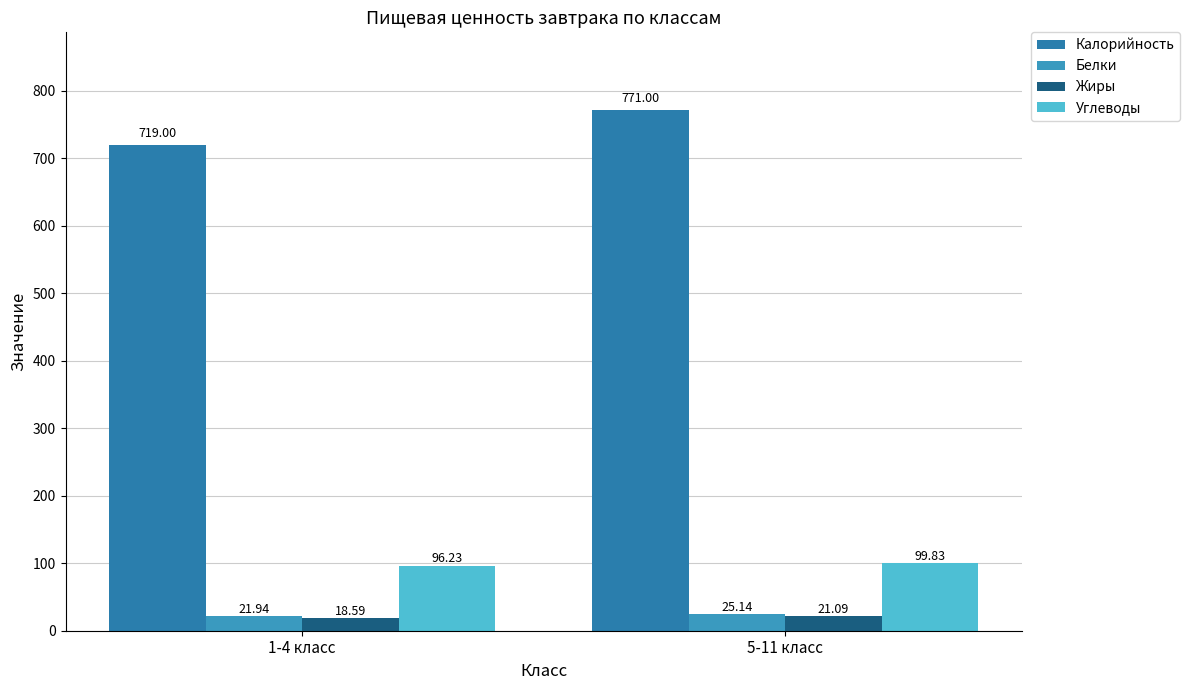

Read the Жиры value at 5-11 класс.

21.1